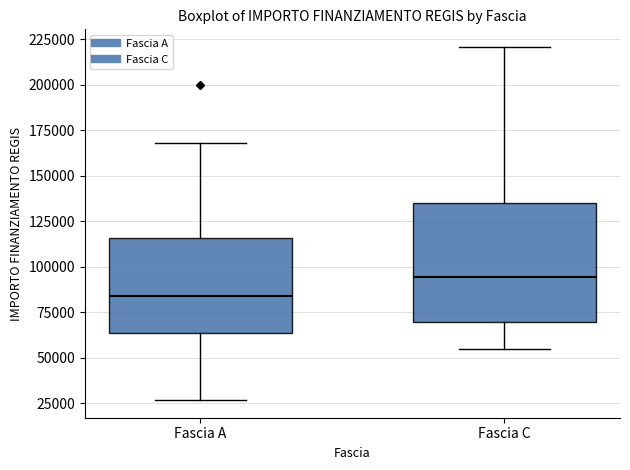

Reading left to right, transcribe this box plot: for each box, give where its median line is, the range the box spans, and where its two whiskers end, as read against the y-axis. The values are not printed on the chart, so give them approximately, as read against the axis.

Fascia A: median 85000, box 65000 to 115000, whiskers 25000 to 170000
Fascia C: median 95000, box 70000 to 135000, whiskers 55000 to 220000